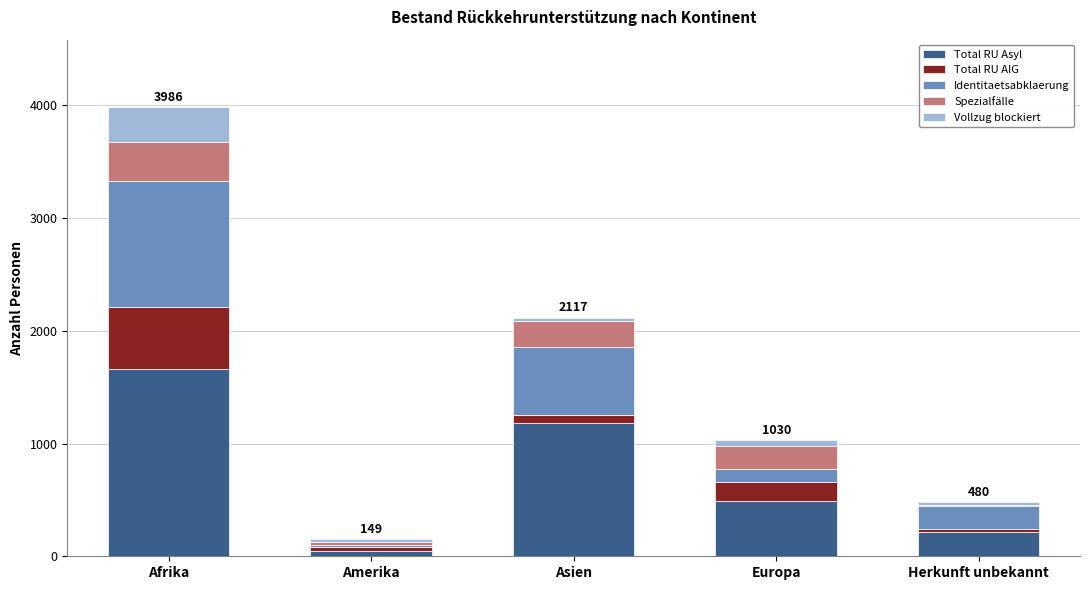

At which category is the sum across all series the highest?

Afrika